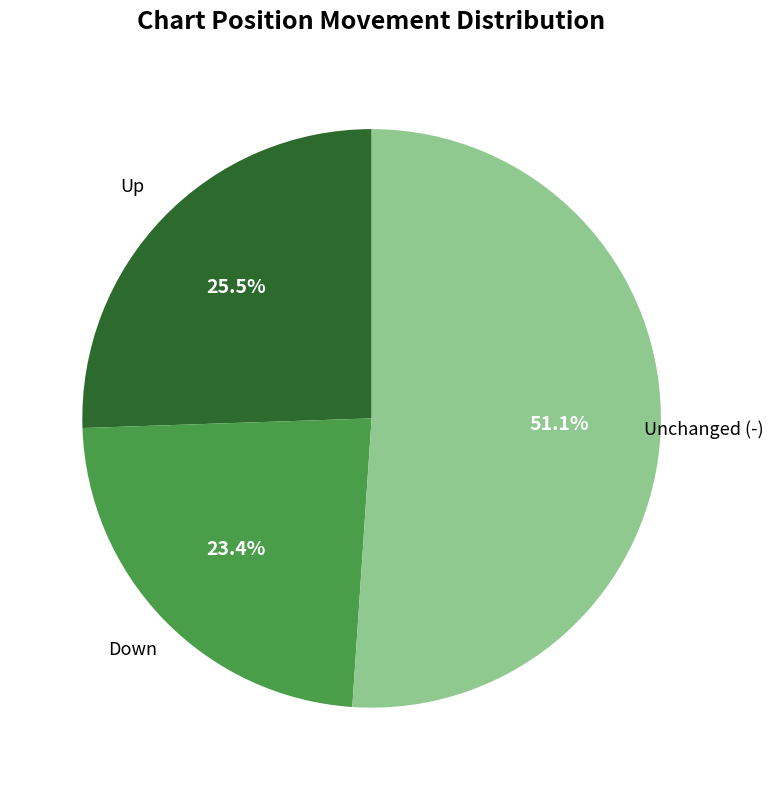

Does any single category account for the majority?

Yes